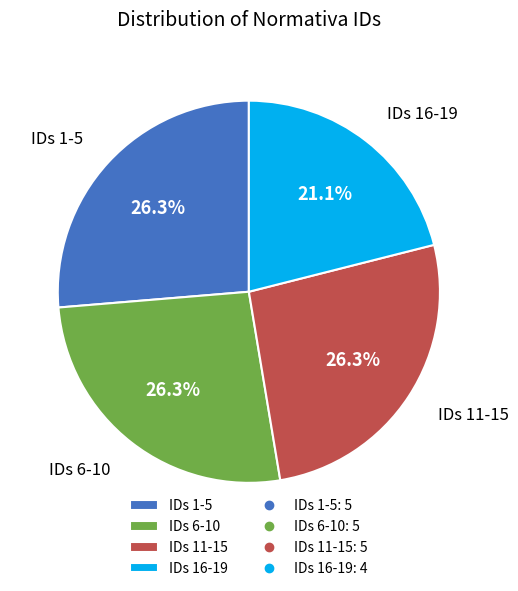

Does any single category account for the majority?

No